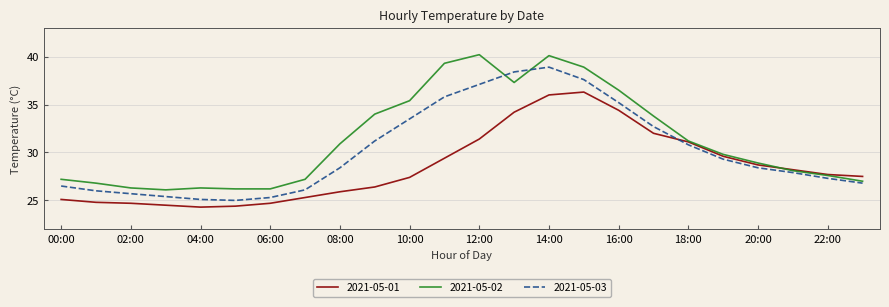

Does the chart display data point markers on the line(s)?

No